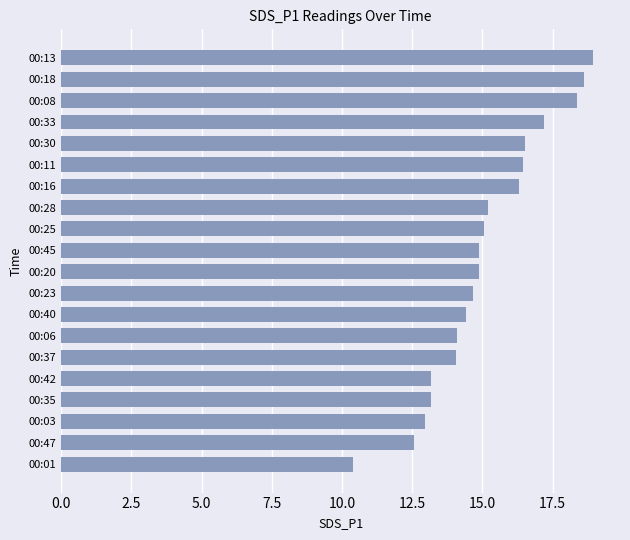

What is the minimum value shown in the chart?

10.4